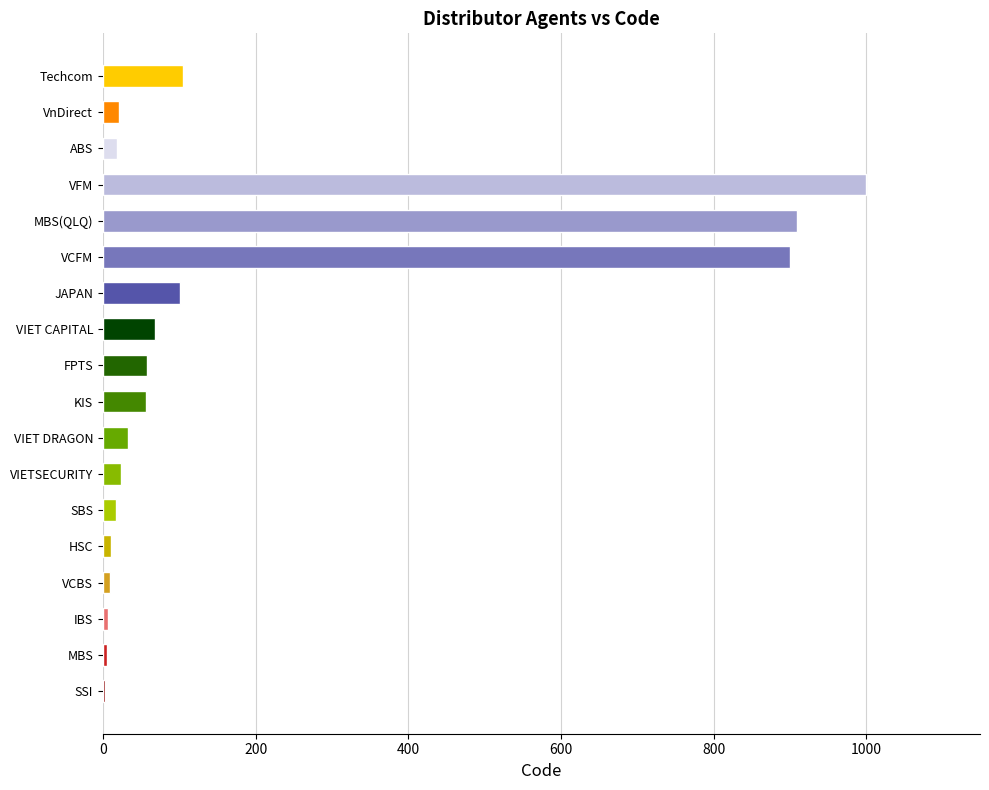

The chart shows a value of 8 at VIET DRAGON. True or false?

False